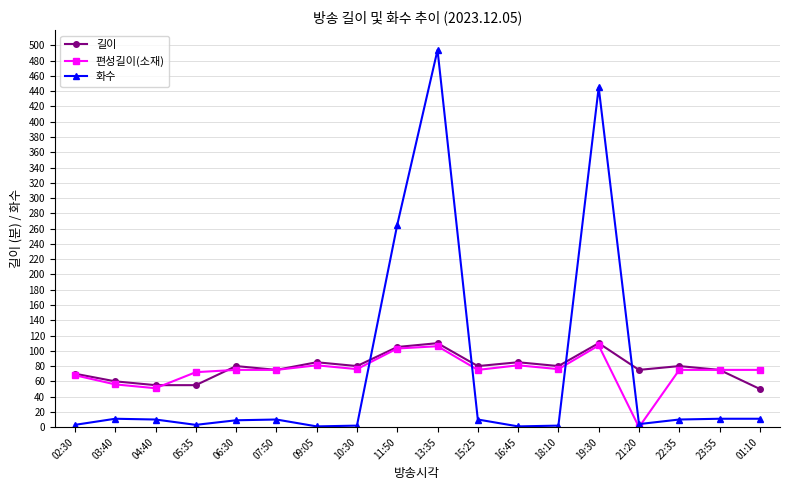

What is the difference between the maximum and second lowest values in the 길이 series?

55